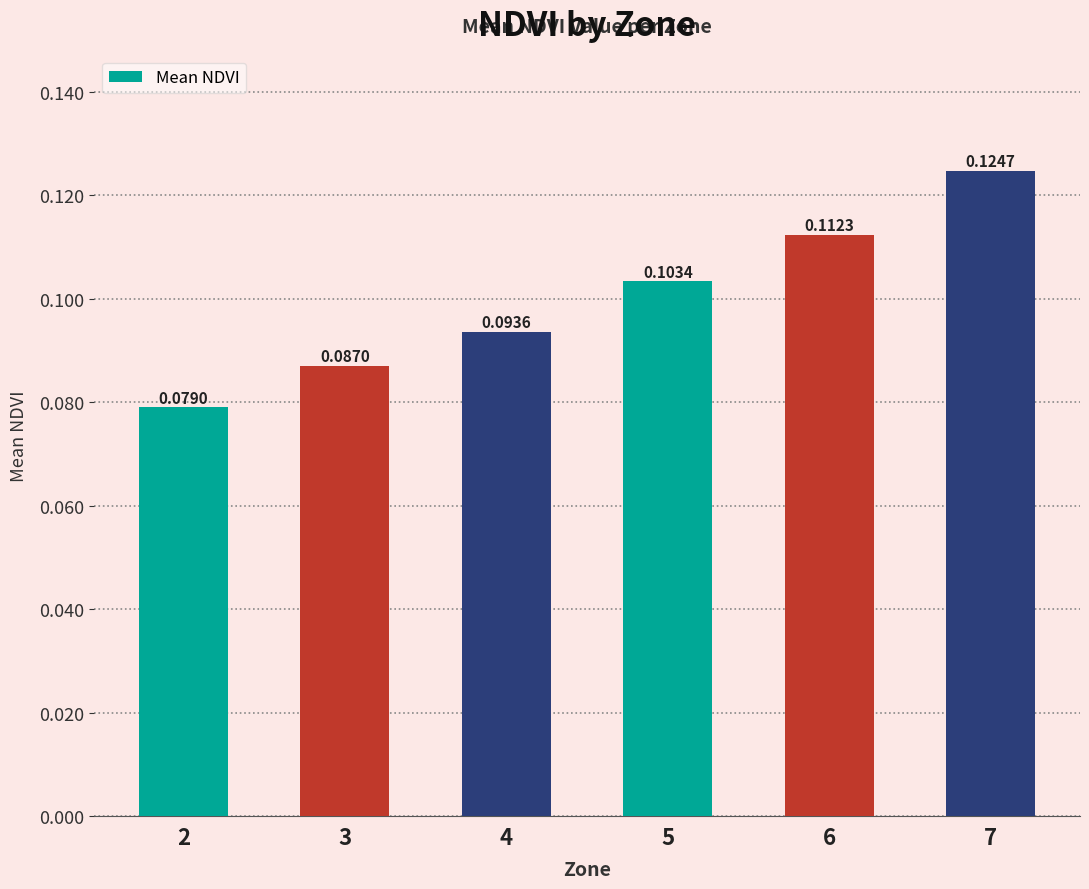

Rank the categories by value from lowest to highest.

2, 3, 4, 5, 6, 7